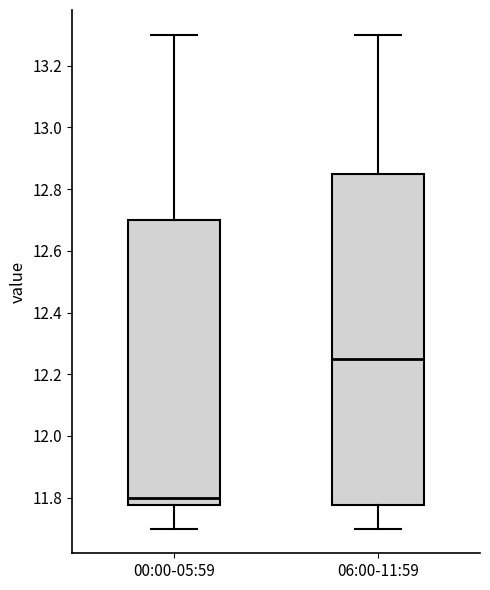

Which box is the tallest, from its lower edge to its upper edge?

06:00-11:59